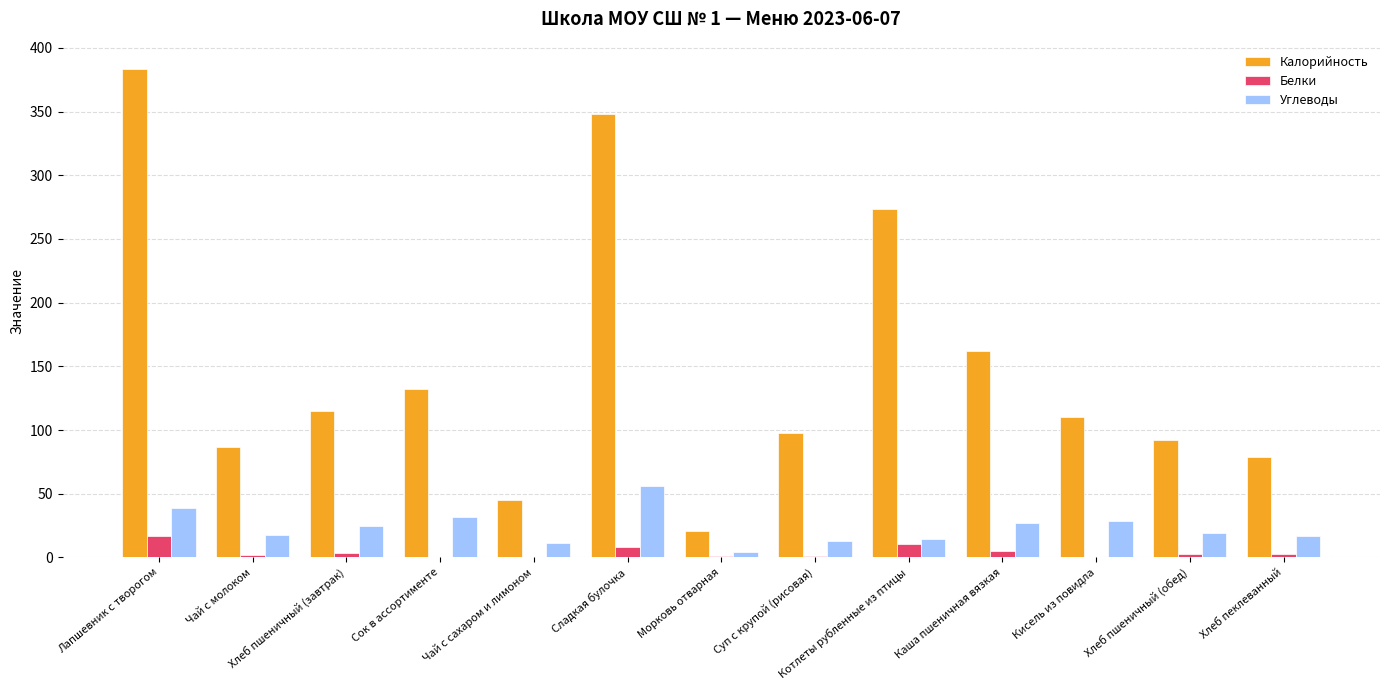

How many groups of bars are there?

13